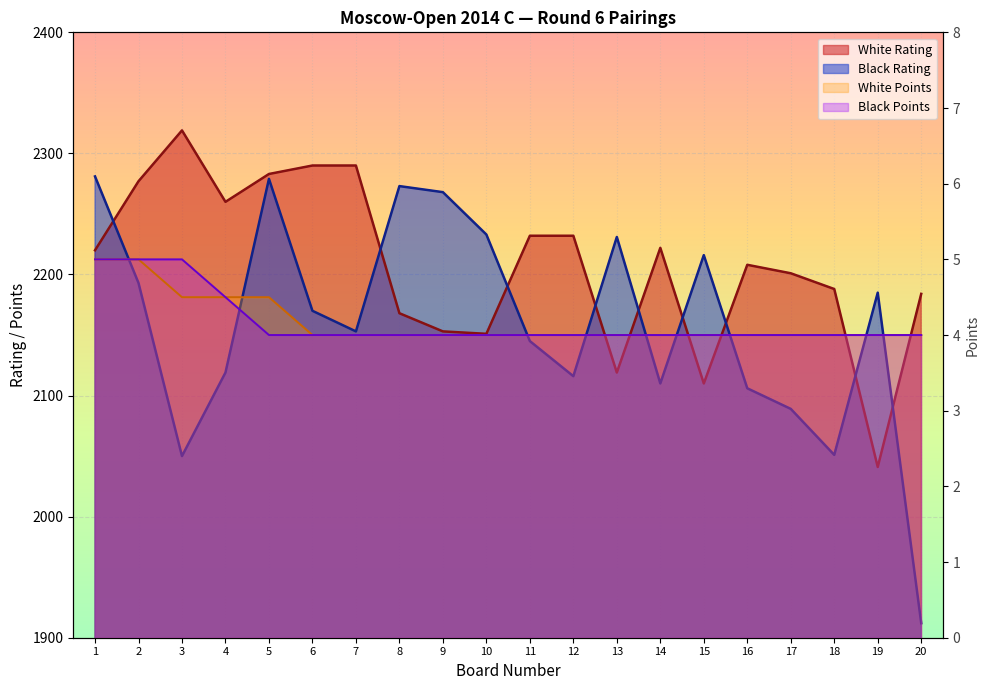

How many distinct data groups are displayed?

4